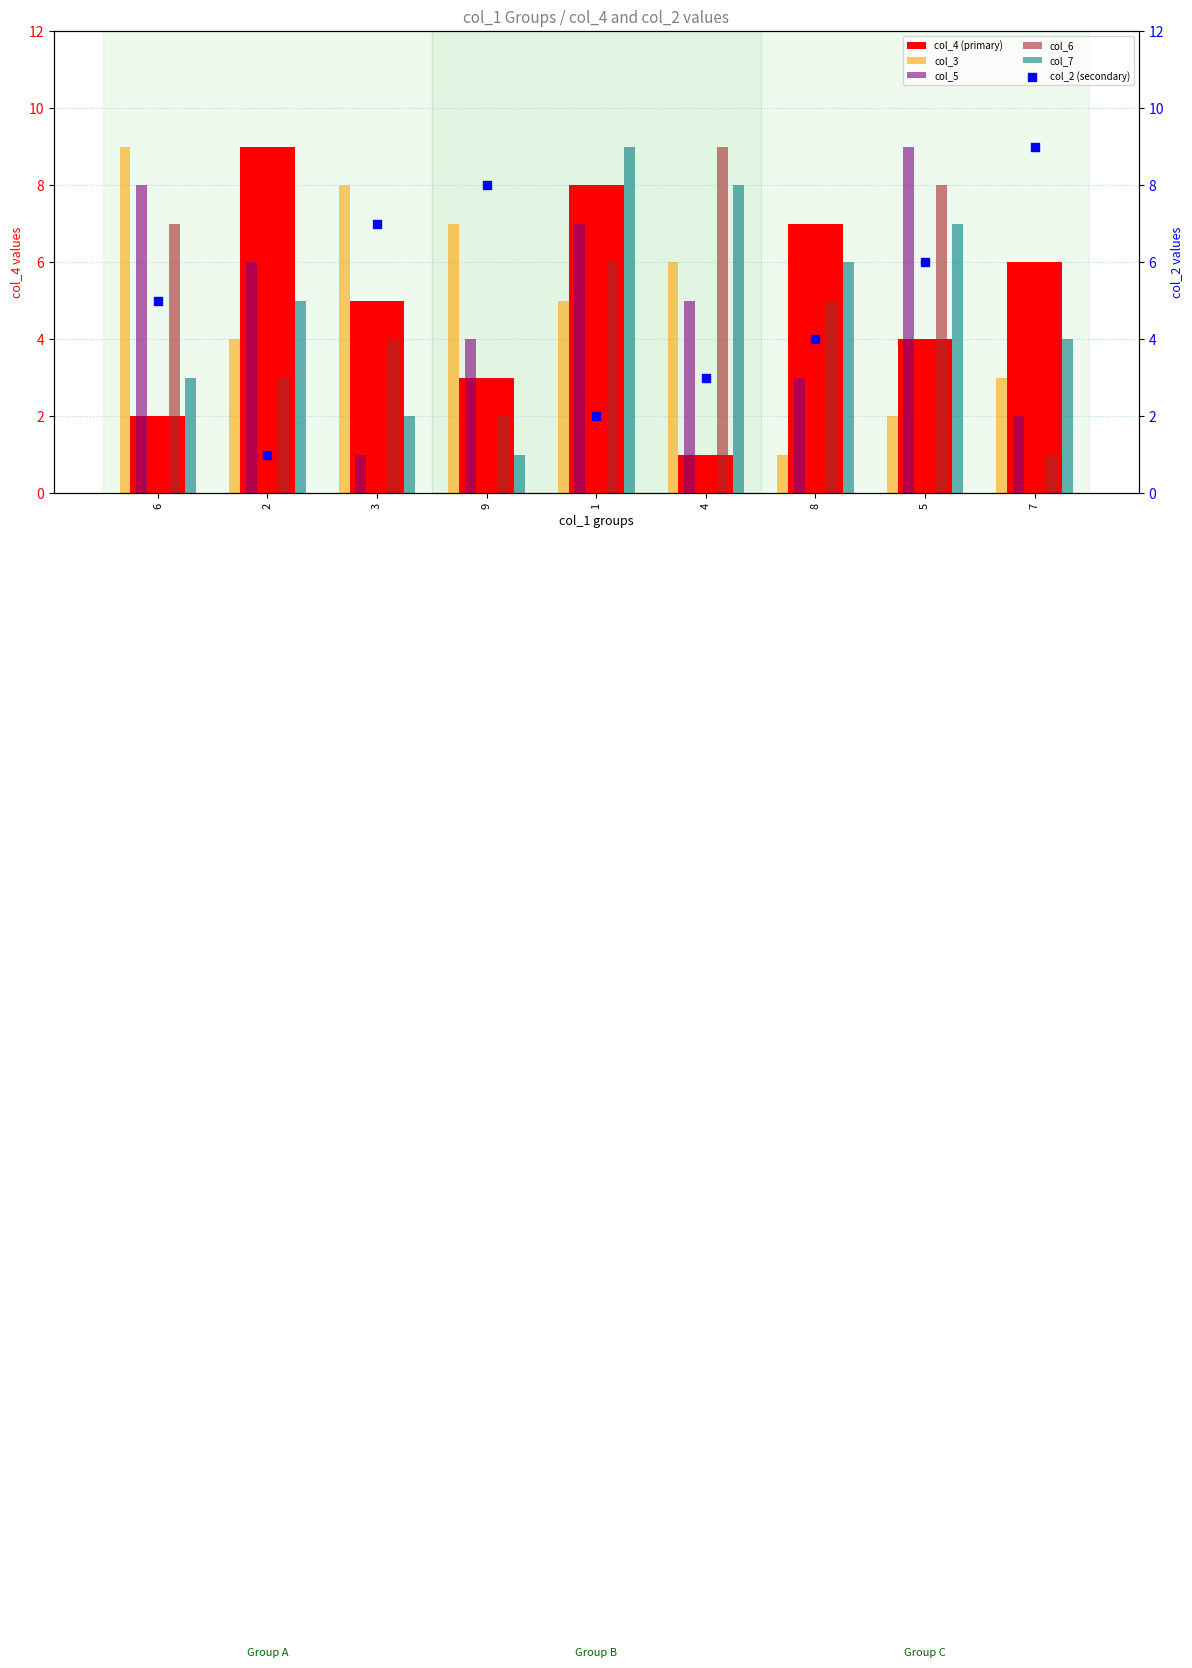

Which series has the largest total across all categories?

col_4 (primary)